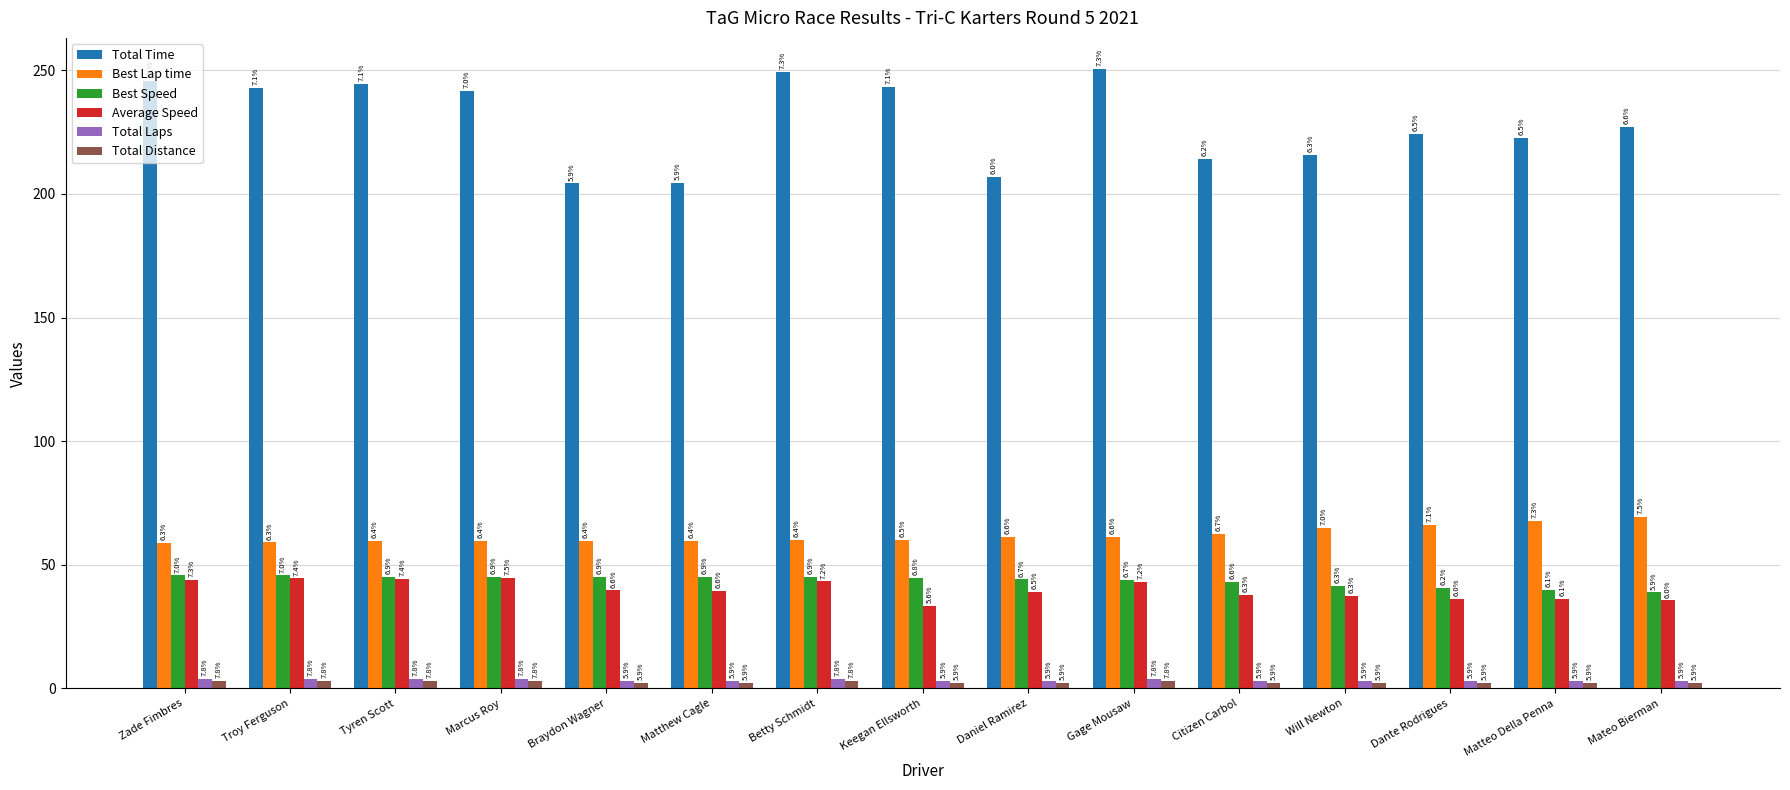

Where does the Average Speed series first go above 39?

Zade Fimbres